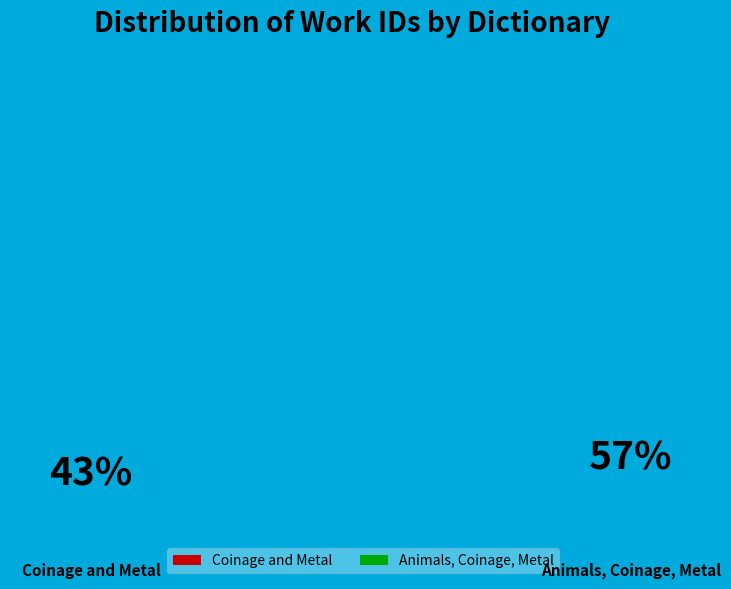

What is the largest slice in the pie chart?

Animals, Coinage, Metal